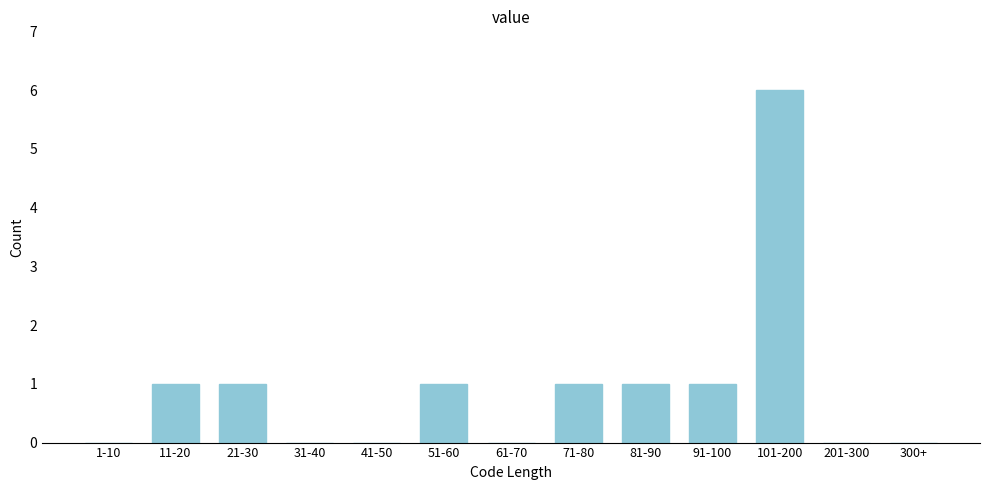

Reading left to right, list all the values displayed in this chart.

1-10=0	11-20=1	21-30=1	31-40=0	41-50=0	51-60=1	61-70=0	71-80=1	81-90=1	91-100=1	101-200=6	201-300=0	300+=0